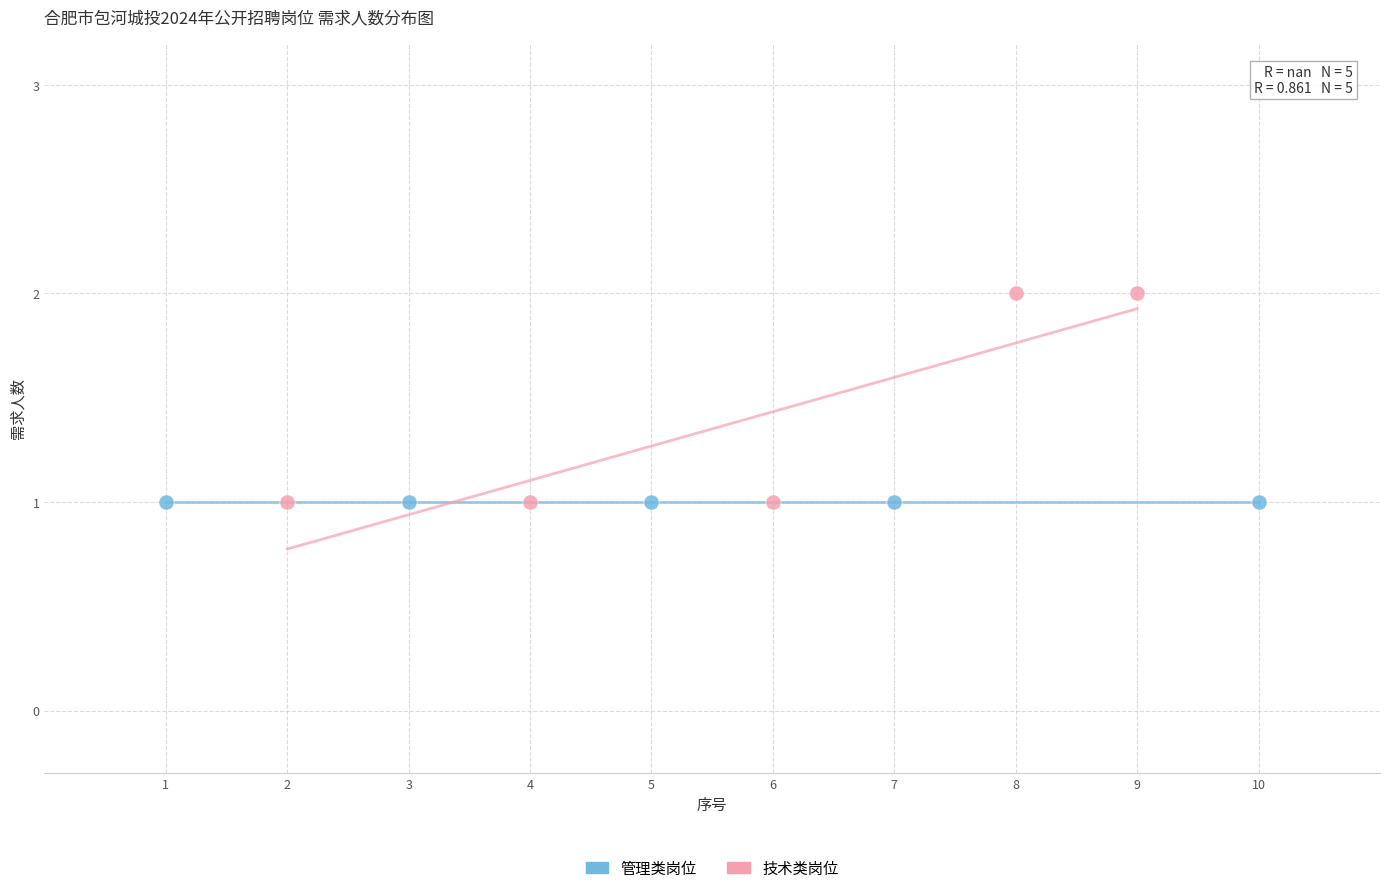

Which series reaches the maximum Y coordinate?

技术类岗位